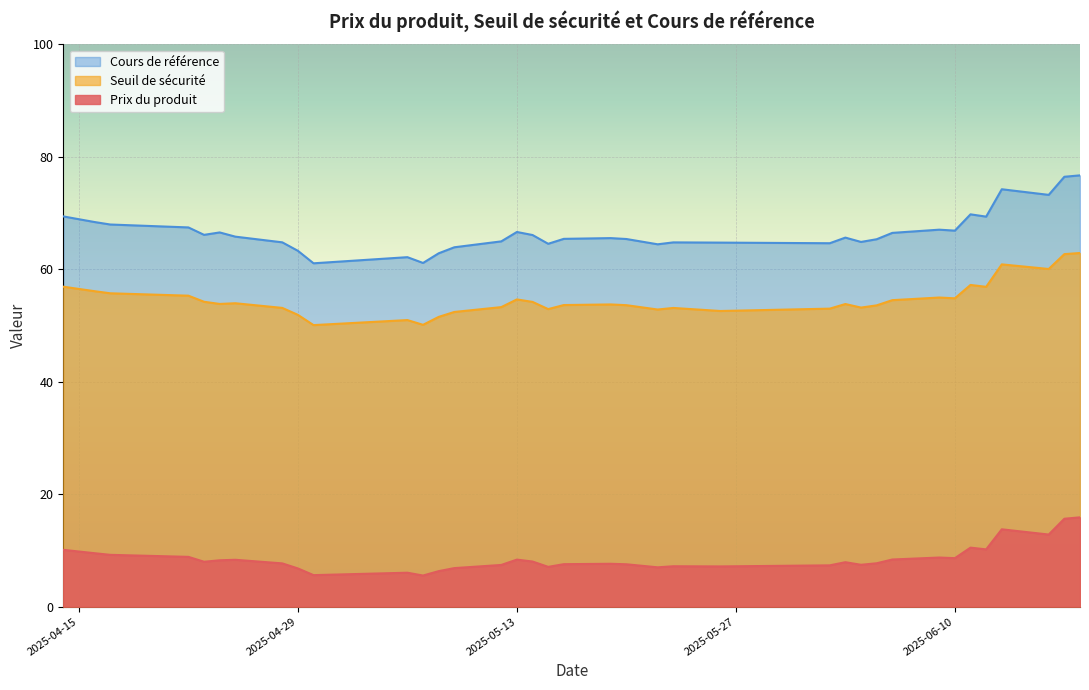

What is the spread (max minus min) of values at 2025-05-13?

58.3